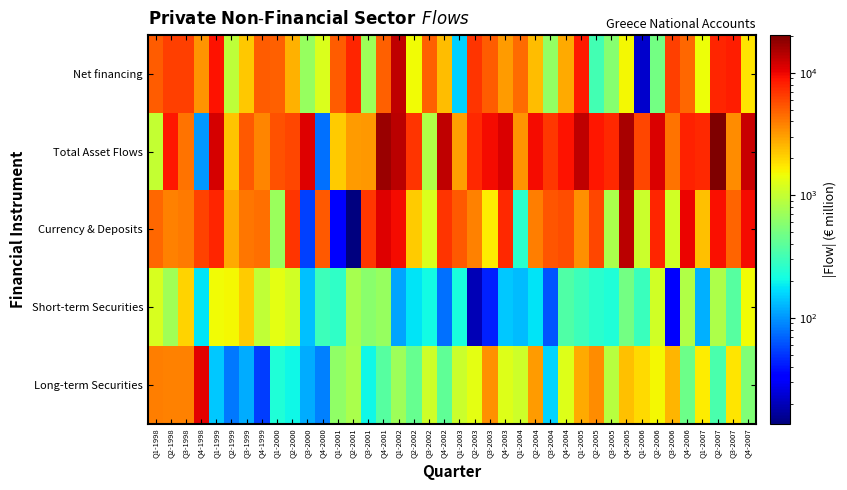

What is the difference between the highest and lowest values at Q2-1998?

7966.1